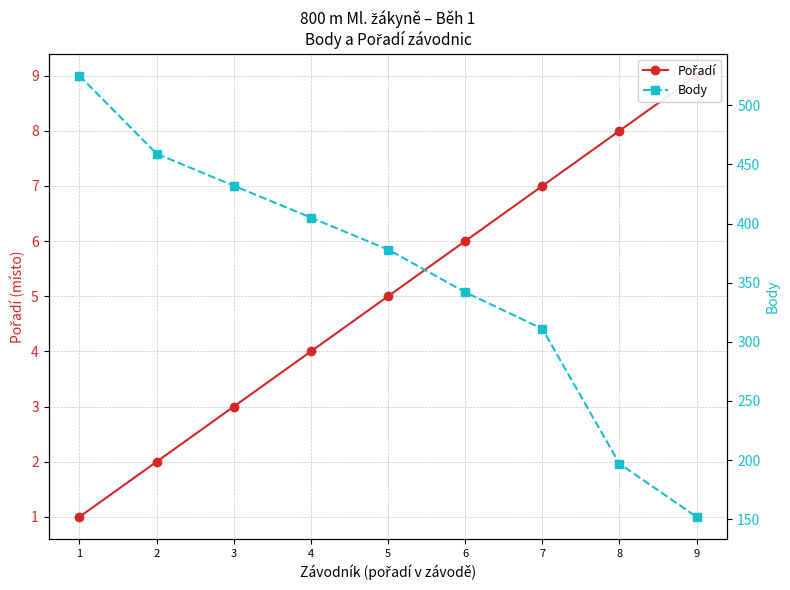

What are all the series names shown in the legend?

Pořadí, Body